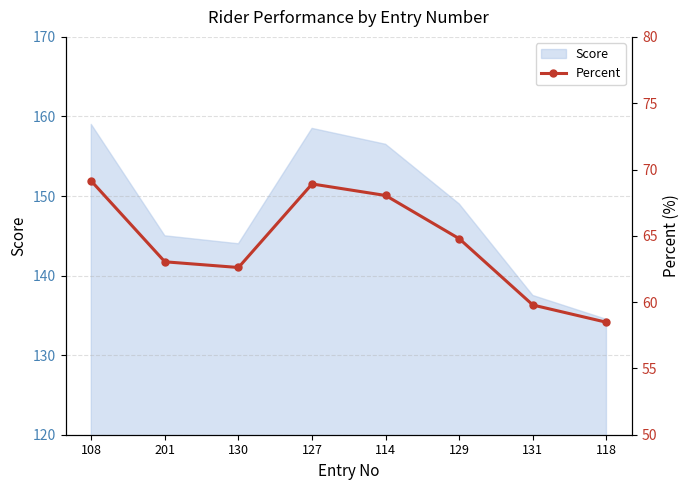

What is the ratio of the value at 131 to the value at 127?

0.9